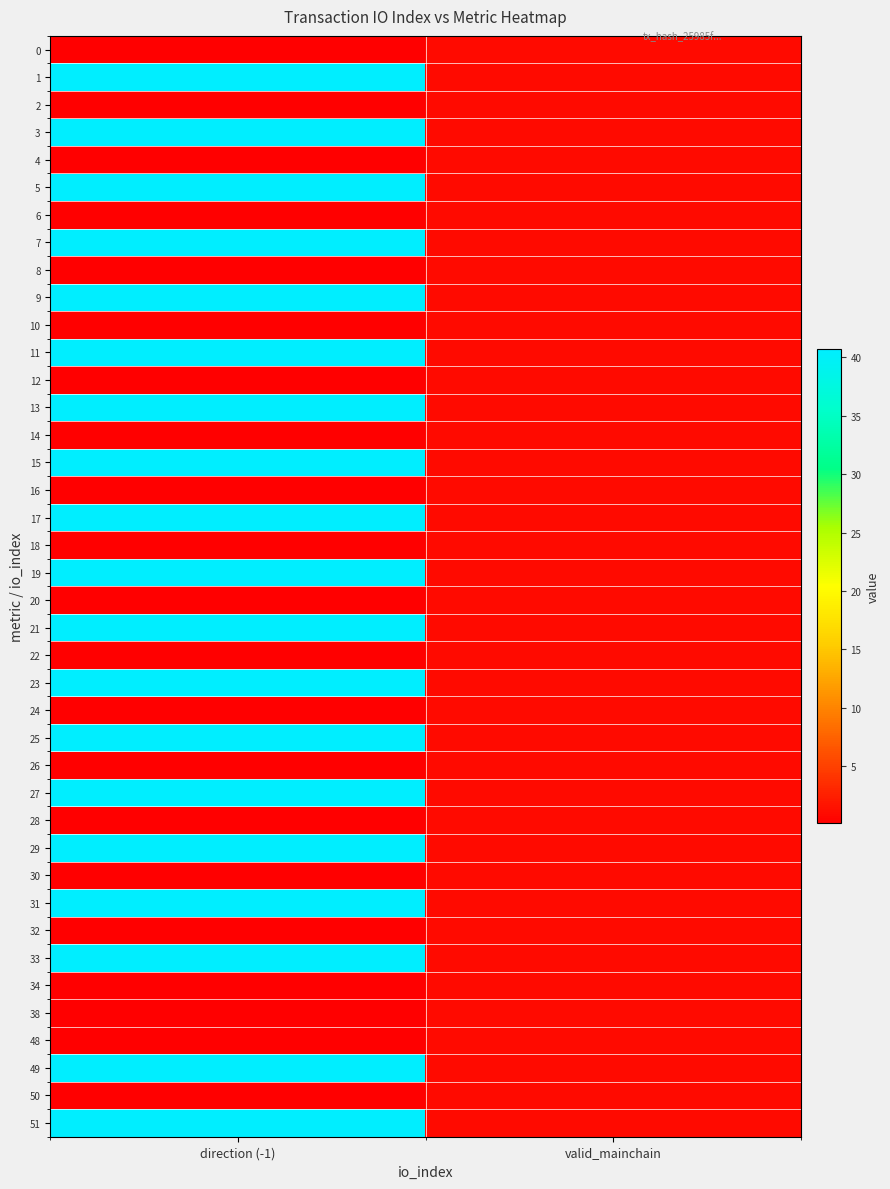

Reading left to right, list all the values displayed in this chart.

0: direction (-1)=0.1	valid_mainchain=1.0
1: direction (-1)=40.7	valid_mainchain=1.0
2: direction (-1)=0.1	valid_mainchain=1.0
3: direction (-1)=40.7	valid_mainchain=1.0
4: direction (-1)=0.1	valid_mainchain=1.0
5: direction (-1)=40.7	valid_mainchain=1.0
6: direction (-1)=0.1	valid_mainchain=1.0
7: direction (-1)=40.7	valid_mainchain=1.0
8: direction (-1)=0.1	valid_mainchain=1.0
9: direction (-1)=40.7	valid_mainchain=1.0
10: direction (-1)=0.1	valid_mainchain=1.0
11: direction (-1)=40.7	valid_mainchain=1.0
12: direction (-1)=0.1	valid_mainchain=1.0
13: direction (-1)=40.7	valid_mainchain=1.0
14: direction (-1)=0.1	valid_mainchain=1.0
15: direction (-1)=40.7	valid_mainchain=1.0
16: direction (-1)=0.1	valid_mainchain=1.0
17: direction (-1)=40.7	valid_mainchain=1.0
18: direction (-1)=0.1	valid_mainchain=1.0
19: direction (-1)=40.7	valid_mainchain=1.0
20: direction (-1)=0.1	valid_mainchain=1.0
21: direction (-1)=40.7	valid_mainchain=1.0
22: direction (-1)=0.1	valid_mainchain=1.0
23: direction (-1)=40.7	valid_mainchain=1.0
24: direction (-1)=0.1	valid_mainchain=1.0
25: direction (-1)=40.7	valid_mainchain=1.0
26: direction (-1)=0.1	valid_mainchain=1.0
27: direction (-1)=40.7	valid_mainchain=1.0
28: direction (-1)=0.1	valid_mainchain=1.0
29: direction (-1)=40.7	valid_mainchain=1.0
30: direction (-1)=0.1	valid_mainchain=1.0
31: direction (-1)=40.7	valid_mainchain=1.0
32: direction (-1)=0.1	valid_mainchain=1.0
33: direction (-1)=40.7	valid_mainchain=1.0
34: direction (-1)=0.1	valid_mainchain=1.0
38: direction (-1)=0.1	valid_mainchain=1.0
48: direction (-1)=0.1	valid_mainchain=1.0
49: direction (-1)=40.7	valid_mainchain=1.0
50: direction (-1)=0.1	valid_mainchain=1.0
51: direction (-1)=40.7	valid_mainchain=1.0